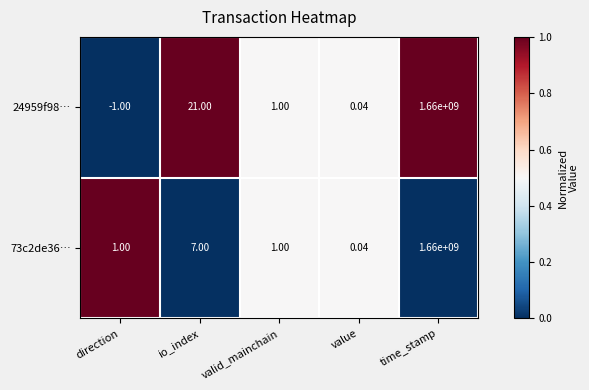

How many data points does each series have?

5